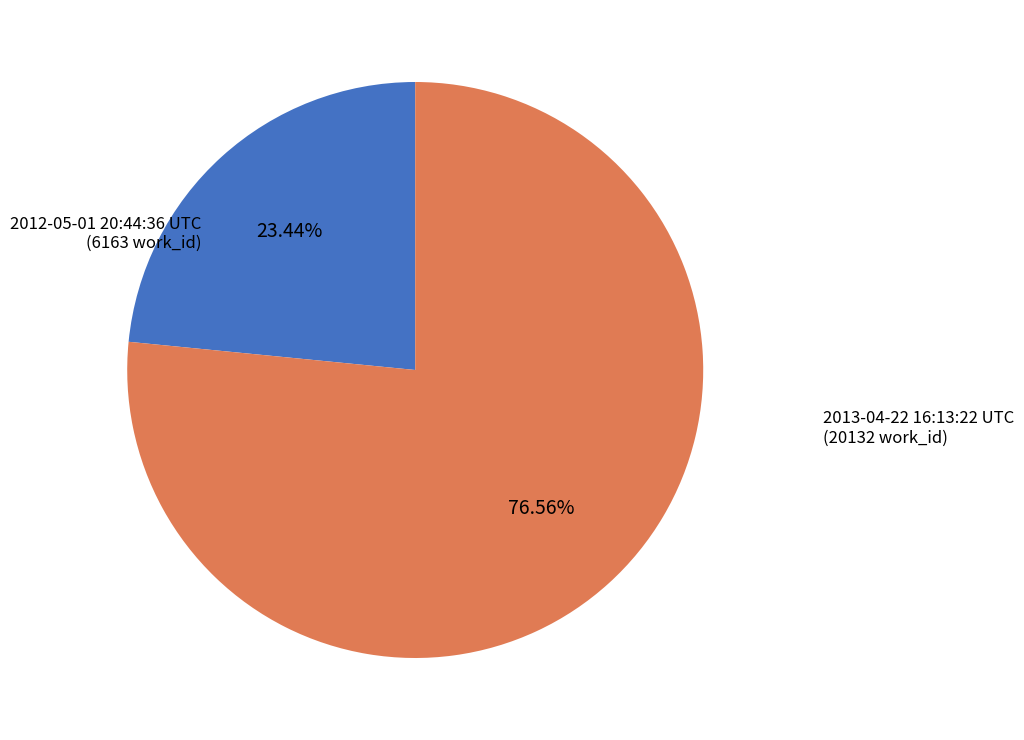

Approximately how many times larger is the value at 2013-04-22 16:13:22 UTC compared to 2012-05-01 20:44:36 UTC?

3.3